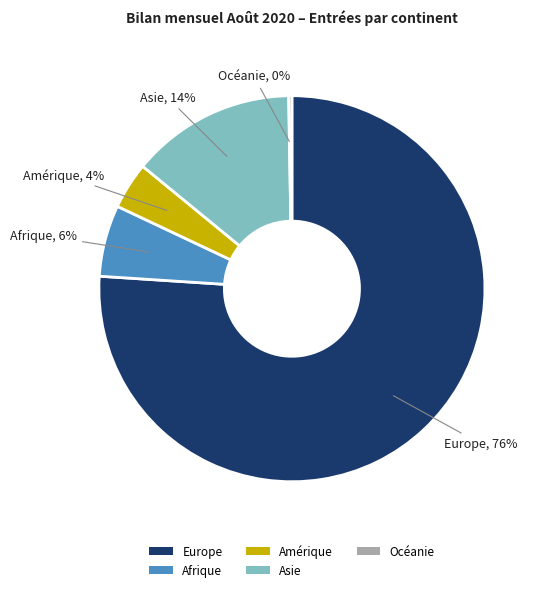

Which category accounts for the majority?

Europe